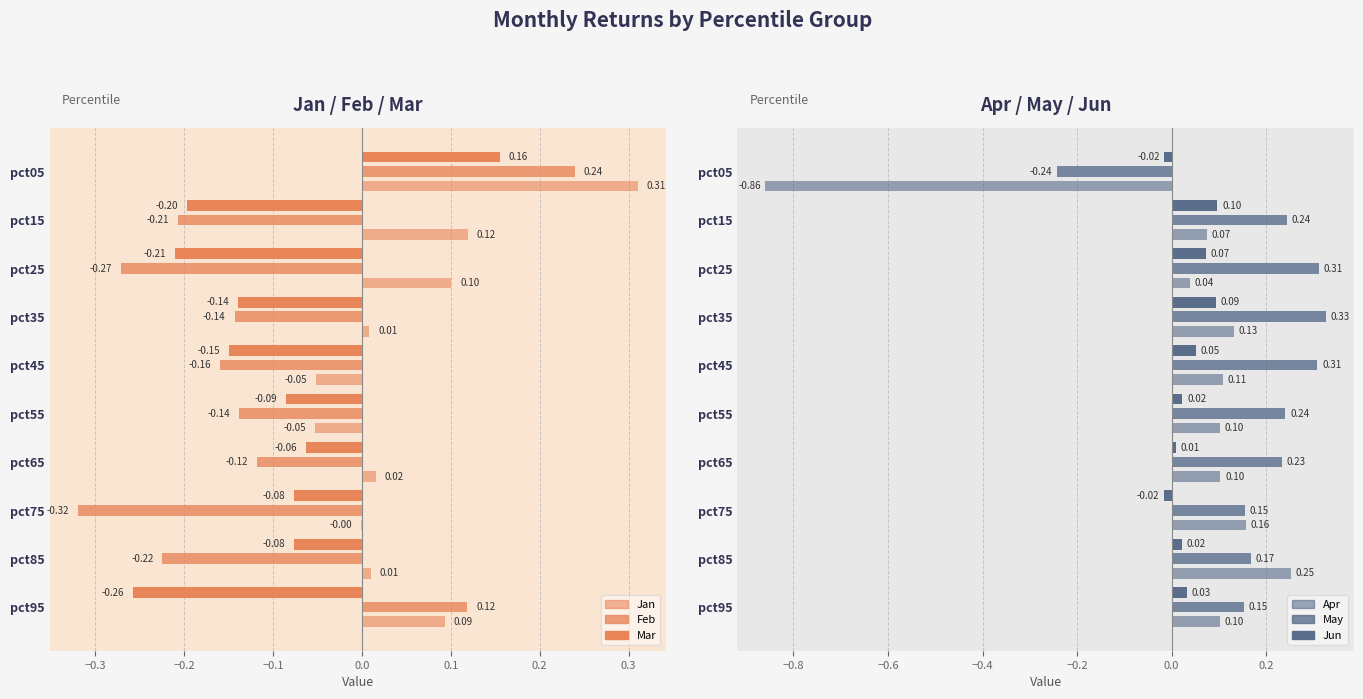

At which label does Jun reach its minimum?

pct75